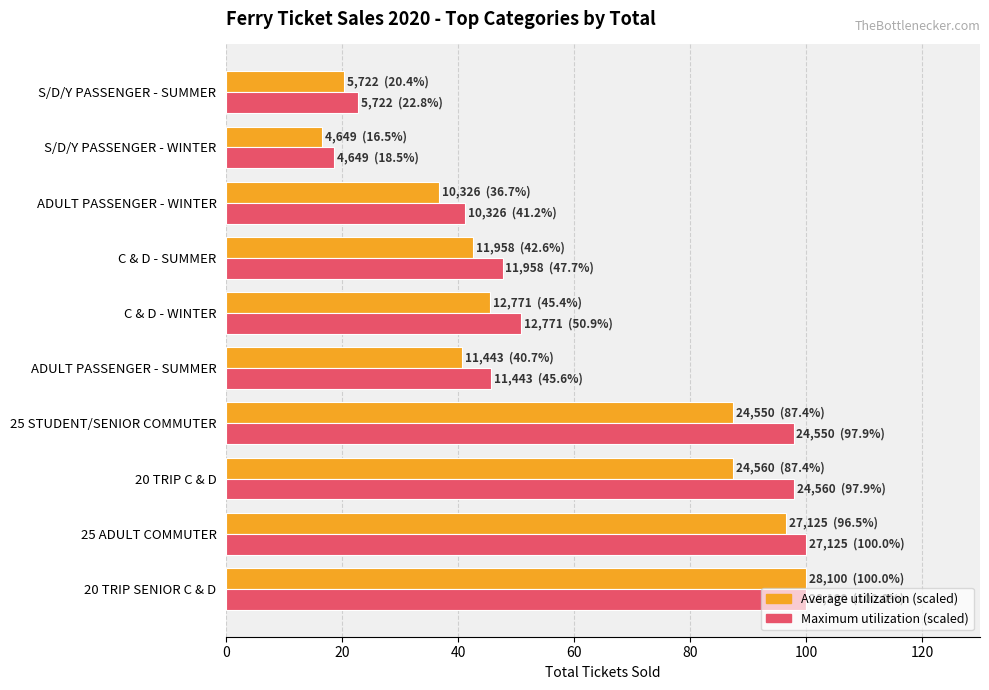

At which category does the chart reach its minimum across all series?

S/D/Y PASSENGER - WINTER